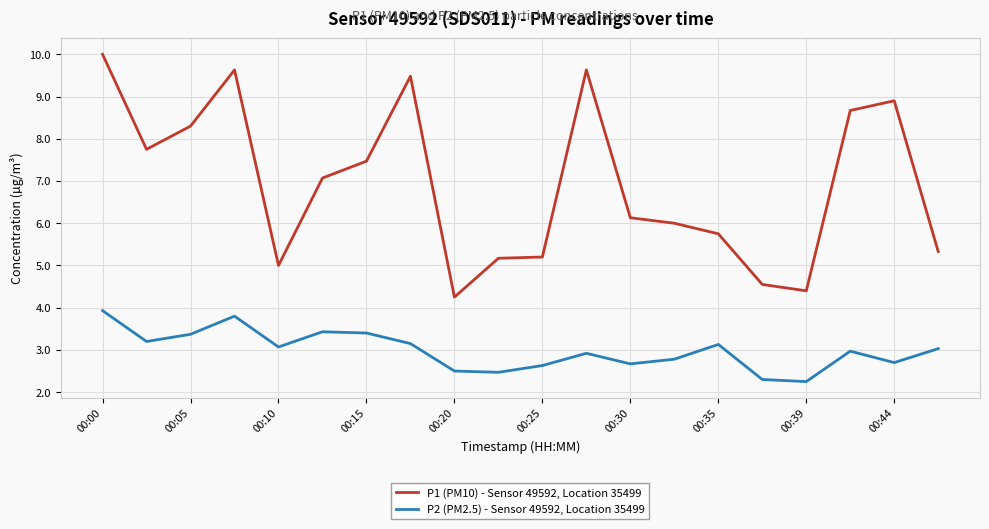

Which series has the largest range (max minus min)?

P1 (PM10) - Sensor 49592, Location 35499